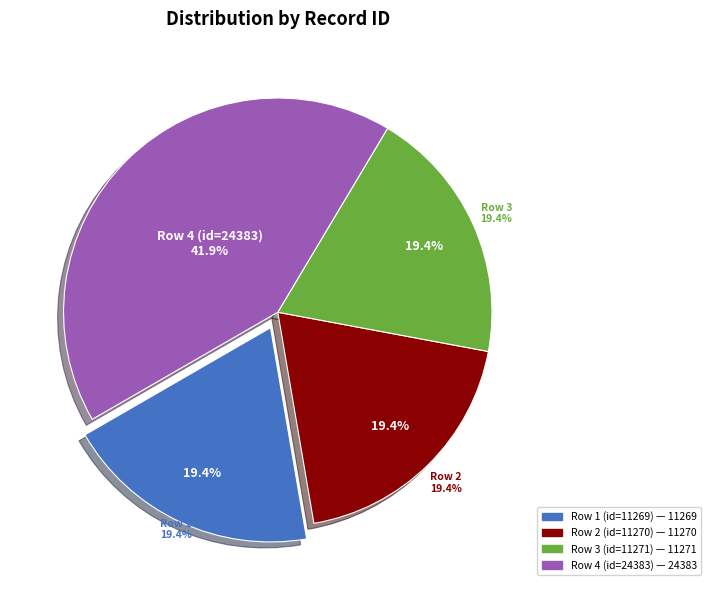

To the nearest percent, what is the combined percentage of 2003-07-22 and 2003-07-22?

39%